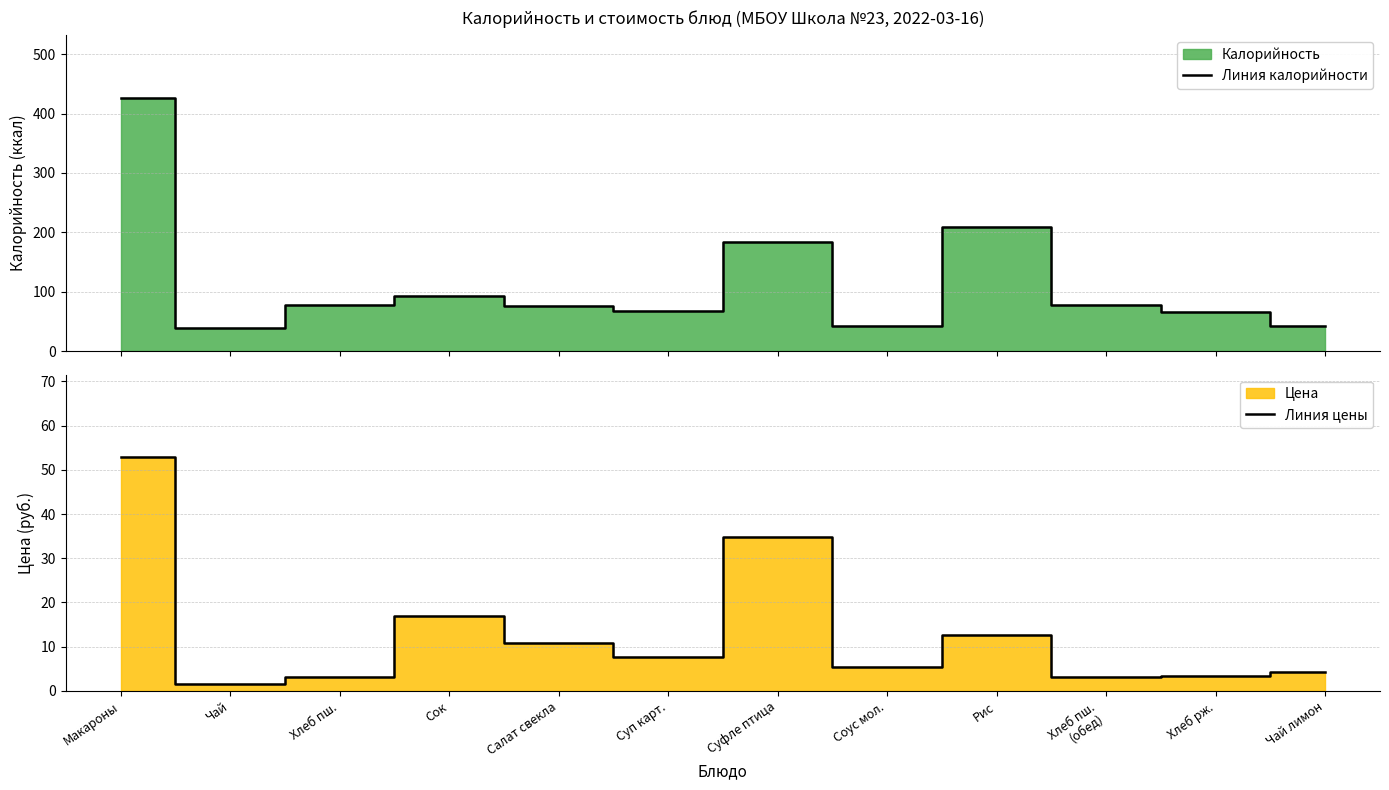

Reading right to left, list all the values displayed in this chart.

Линия калорийности: Чай лимон=42.3	Хлеб рж.=66.0	Хлеб пш.
(обед)=78.0	Рис=209.9	Соус мол.=41.8	Суфле птица=183.9	Суп карт.=67.0	Салат свекла=75.2	Сок=92.0	Хлеб пш.=78.0	Чай=39.0	Макароны=426.1
Линия цены: Чай лимон=4.3	Хлеб рж.=3.3	Хлеб пш.
(обед)=3.2	Рис=12.6	Соус мол.=5.3	Суфле птица=34.9	Суп карт.=7.7	Салат свекла=10.8	Сок=17.0	Хлеб пш.=3.2	Чай=1.5	Макароны=53.0